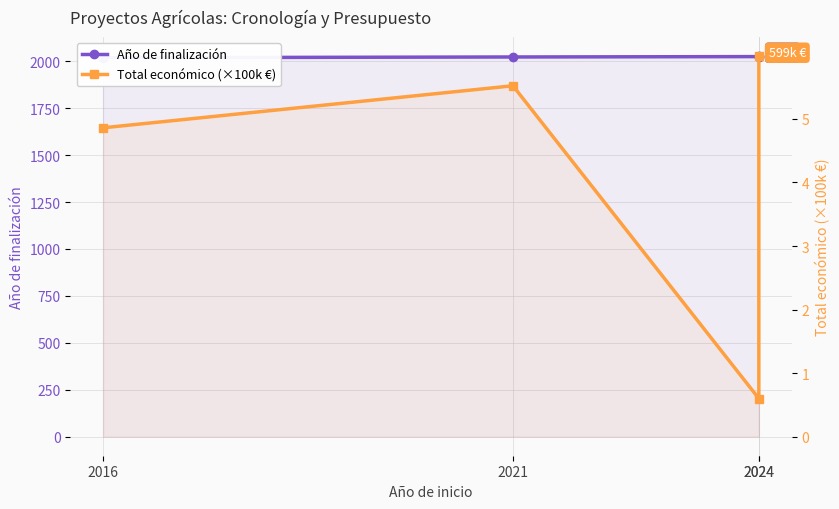

Between 2016 and 2024, which series saw the biggest shift?

Año de finalización